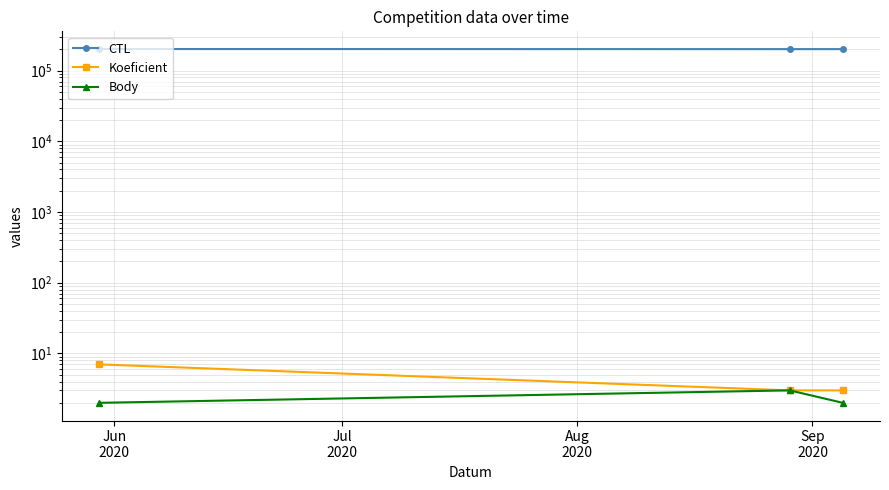

List the series in order of their peak value, highest first.

CTL, Koeficient, Body